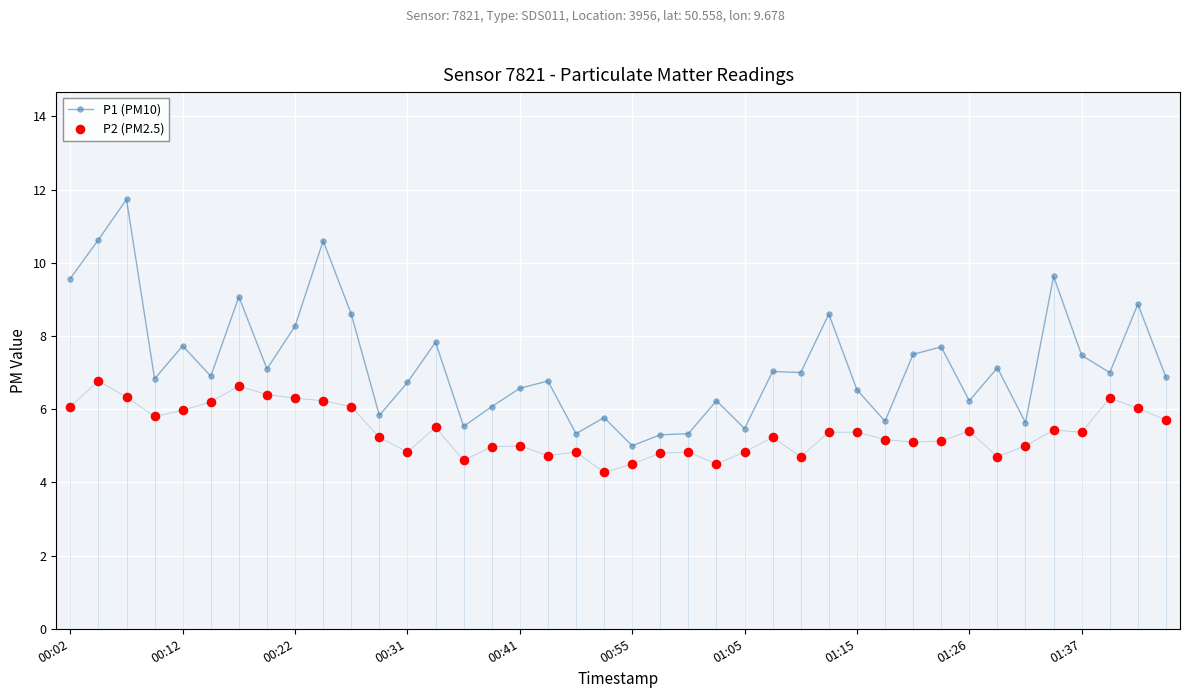

At how many categories does at least one series exceed 9?

6